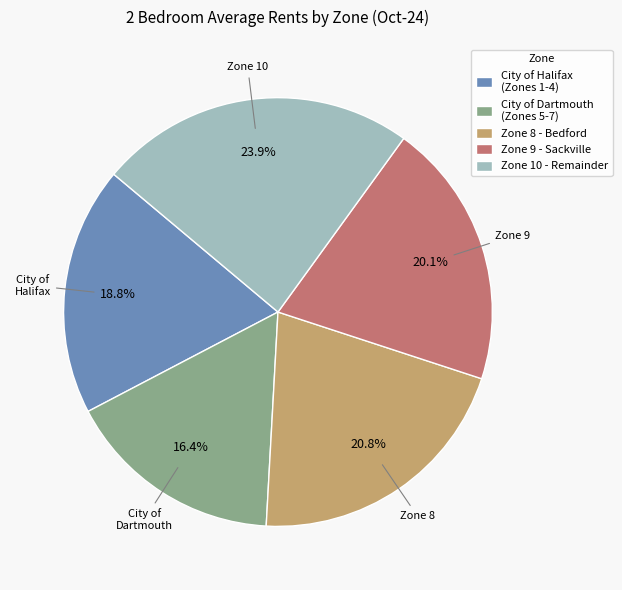

Is there a majority slice in this chart?

No